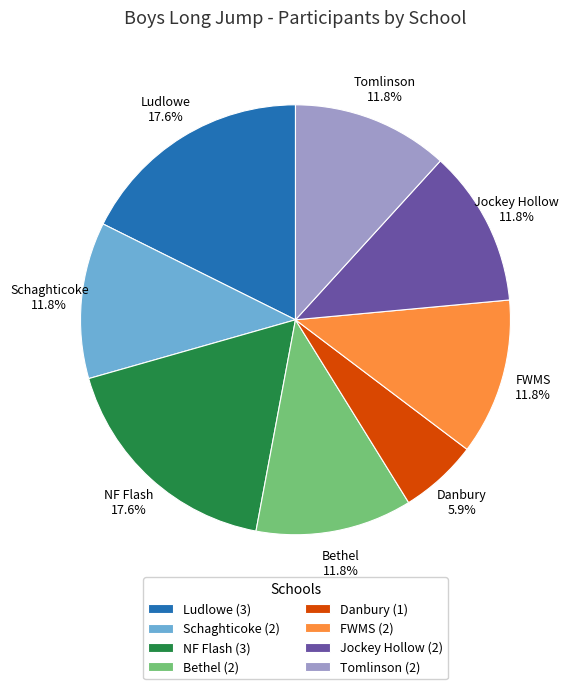

Does NF Flash account for over 50% of the chart?

No